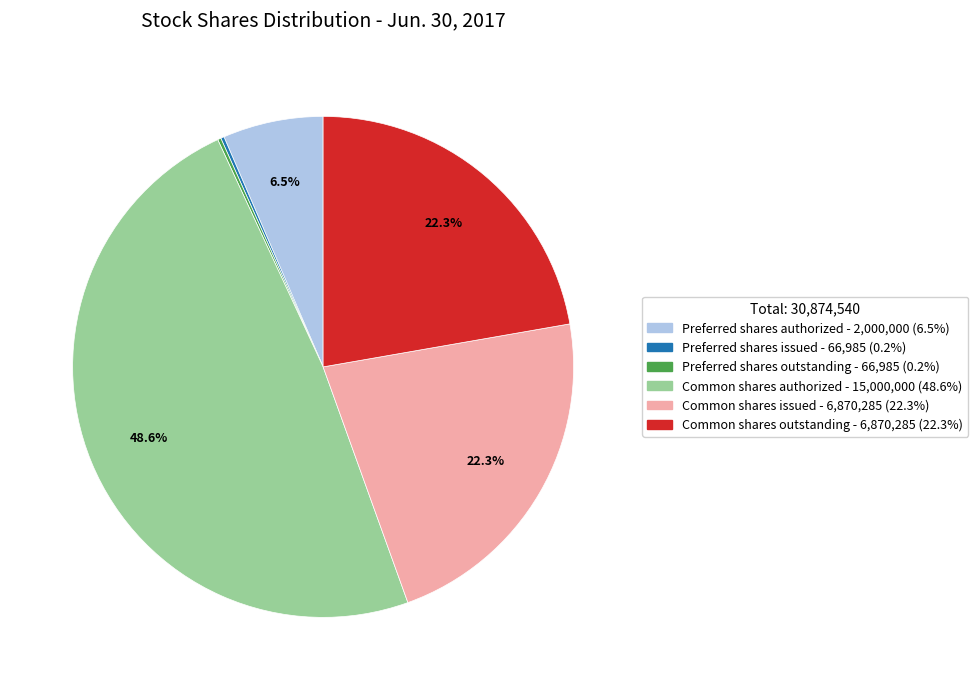

Which slice is the largest?

Common shares authorized